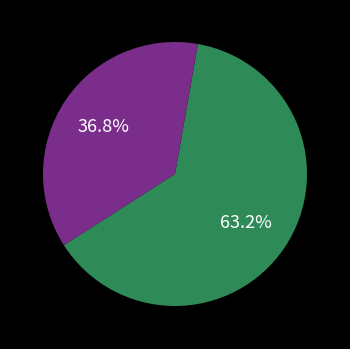

Does any single category account for the majority?

Yes